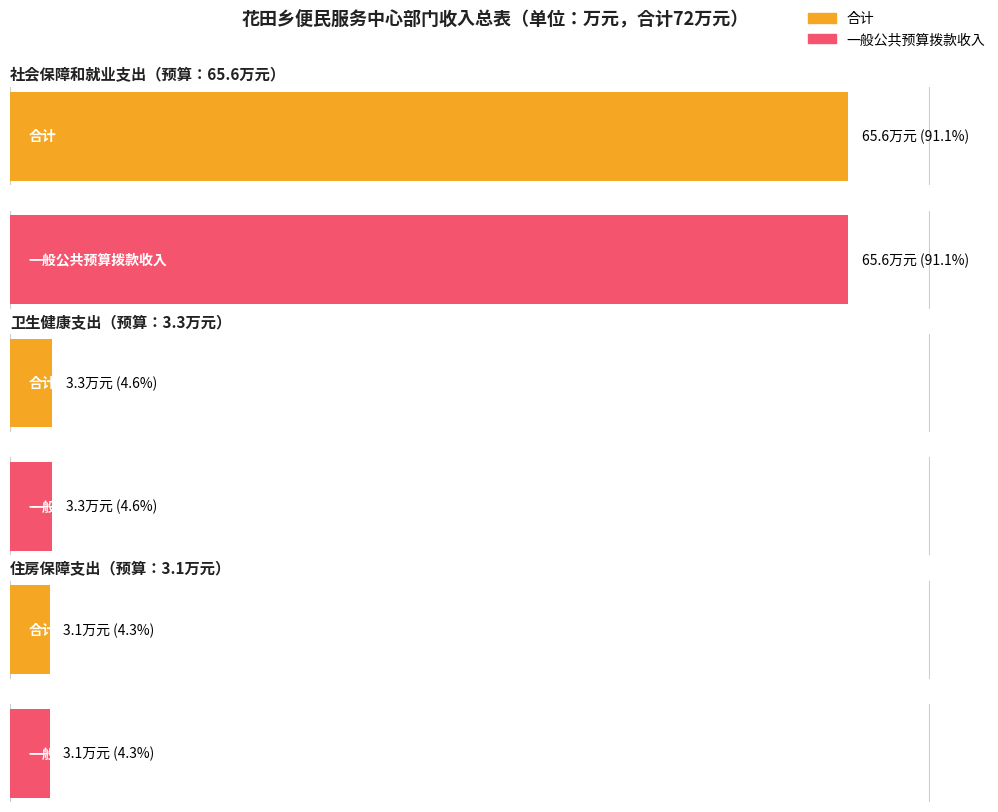

True or false: 合计 has a value of 4.8 at 卫生健康支出.

False